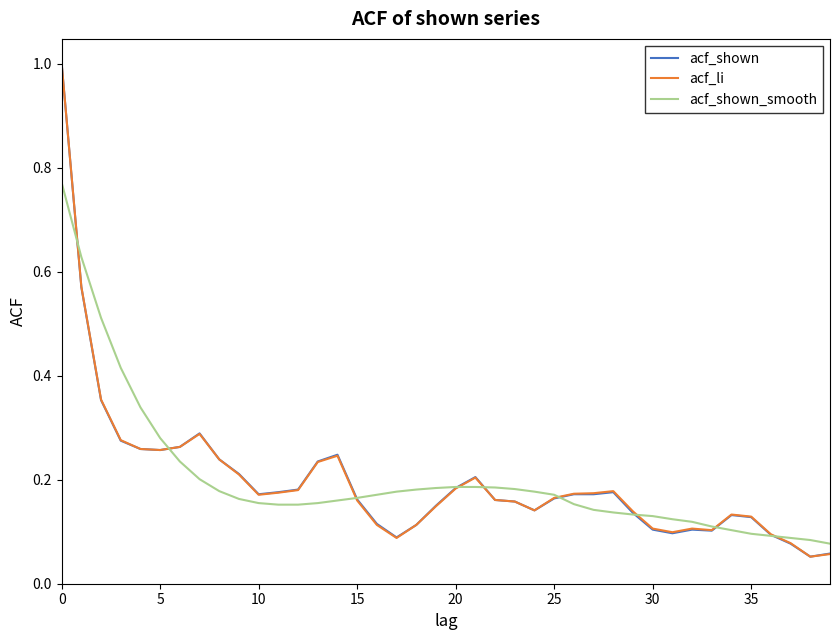

What is the difference between the maximum and minimum values in the acf_li series?

0.9